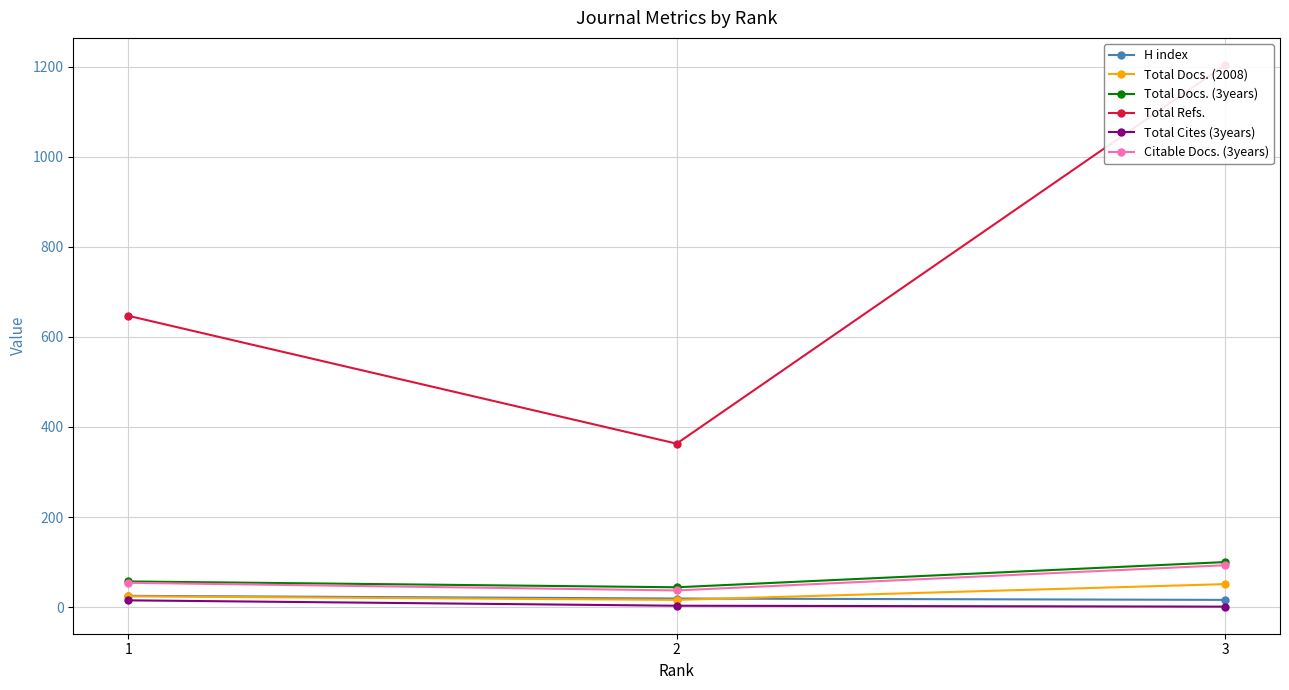

Which series changed the most between 2 and 3?

Total Refs.